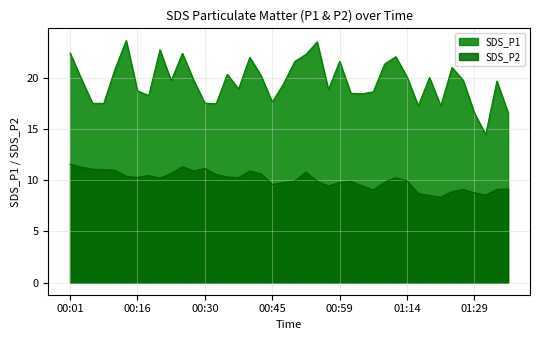

True or false: SDS_P1 has a value of 5.6 at 01:21.

False